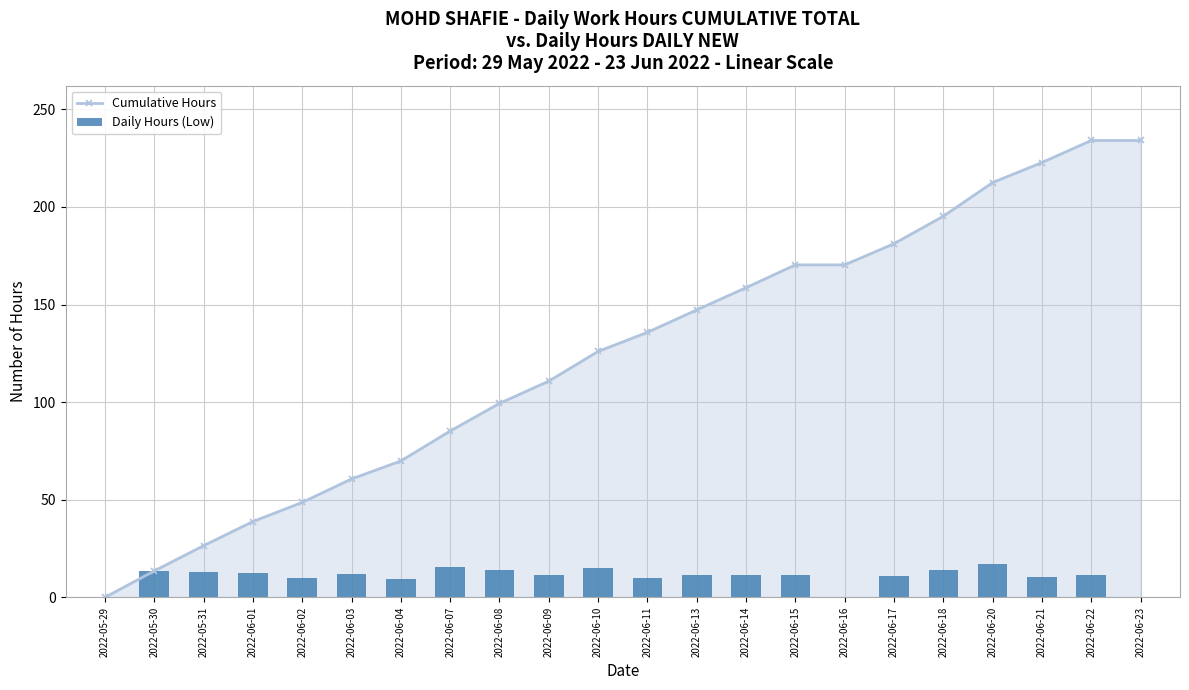

What value does the Daily Hours (Low) series have at 2022-06-22?

11.3